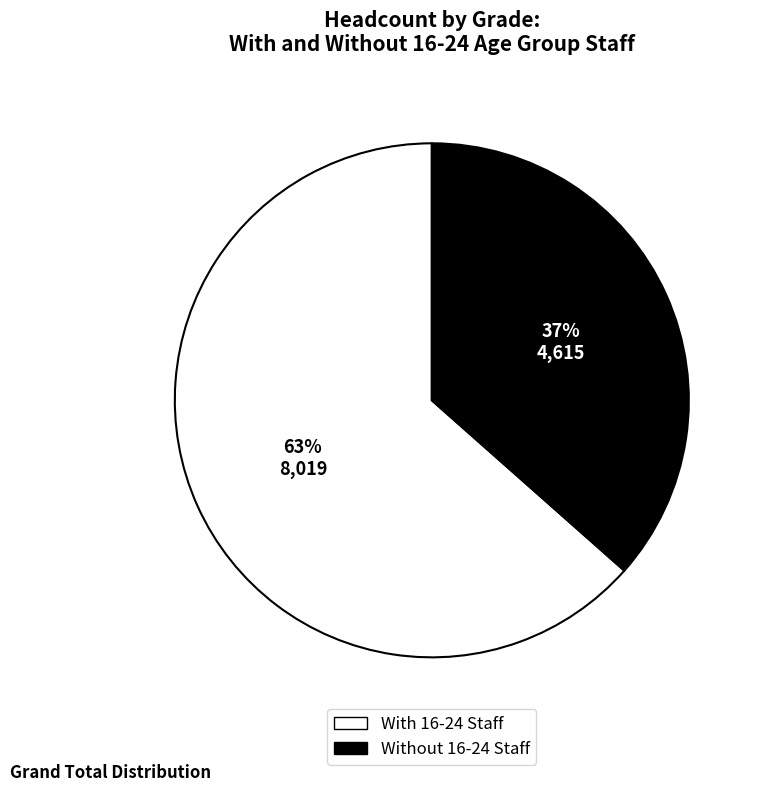

To the nearest percent, what is the average slice percentage?

50%